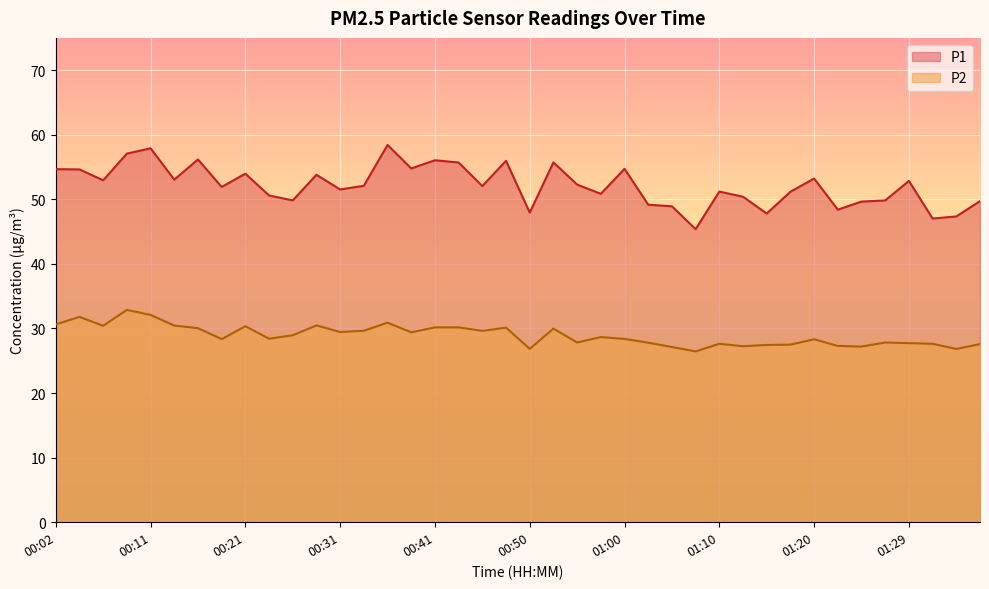

What is the label of the 20th point from the right?

00:50